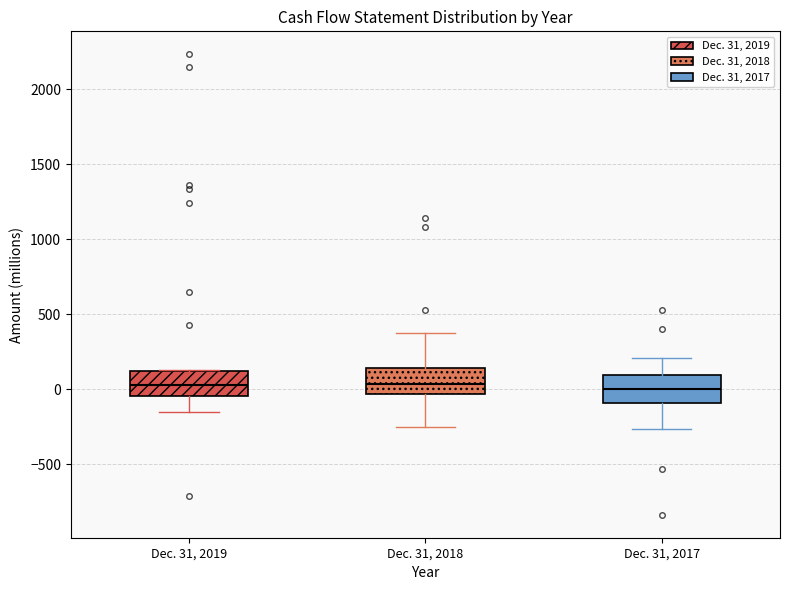

Reading left to right, read every box against the y-axis: the position of its median line, the range the box covers, and the ends of its whiskers. The values are not printed on the chart, so give them approximately, as read against the axis.

Dec. 31, 2019: median 50, box -50 to 100, whiskers -150 to 150
Dec. 31, 2018: median 50, box -50 to 150, whiskers -250 to 350
Dec. 31, 2017: median 0, box -100 to 100, whiskers -250 to 200